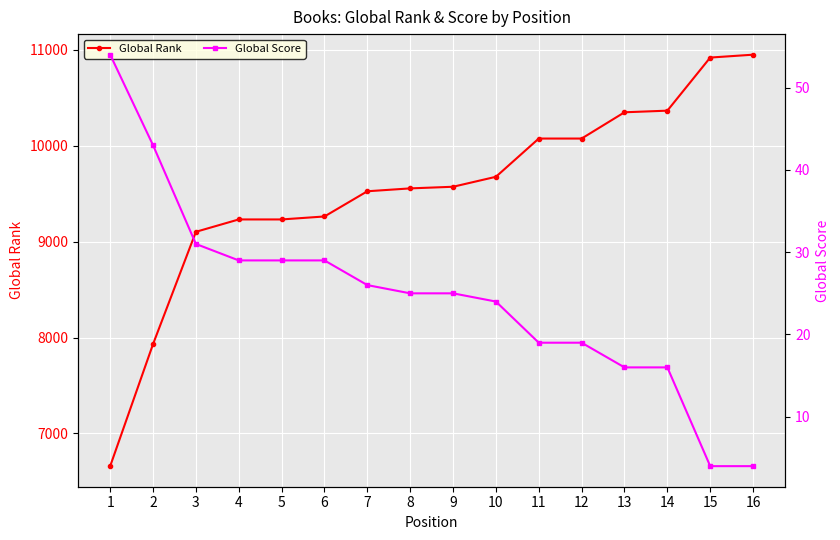

How many lines are shown in the chart?

2